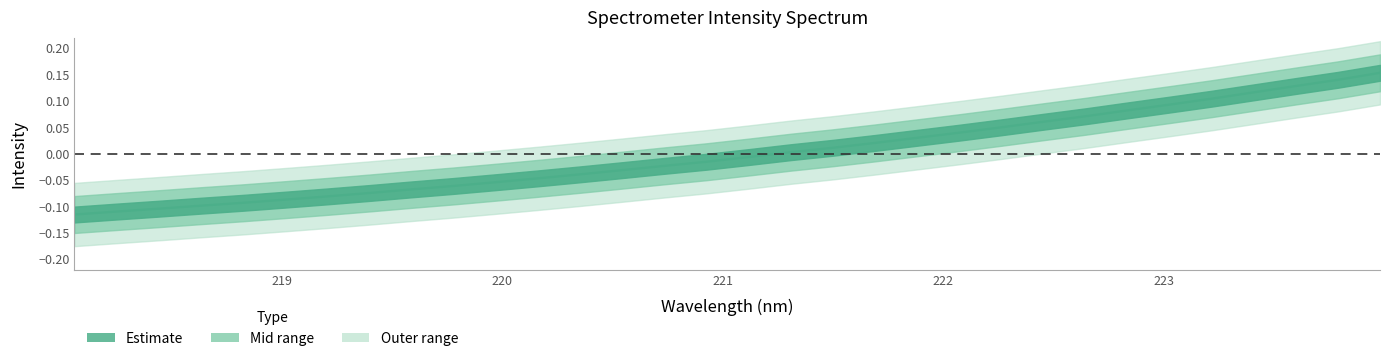

What is the value of the 6th point from the left?

-0.1